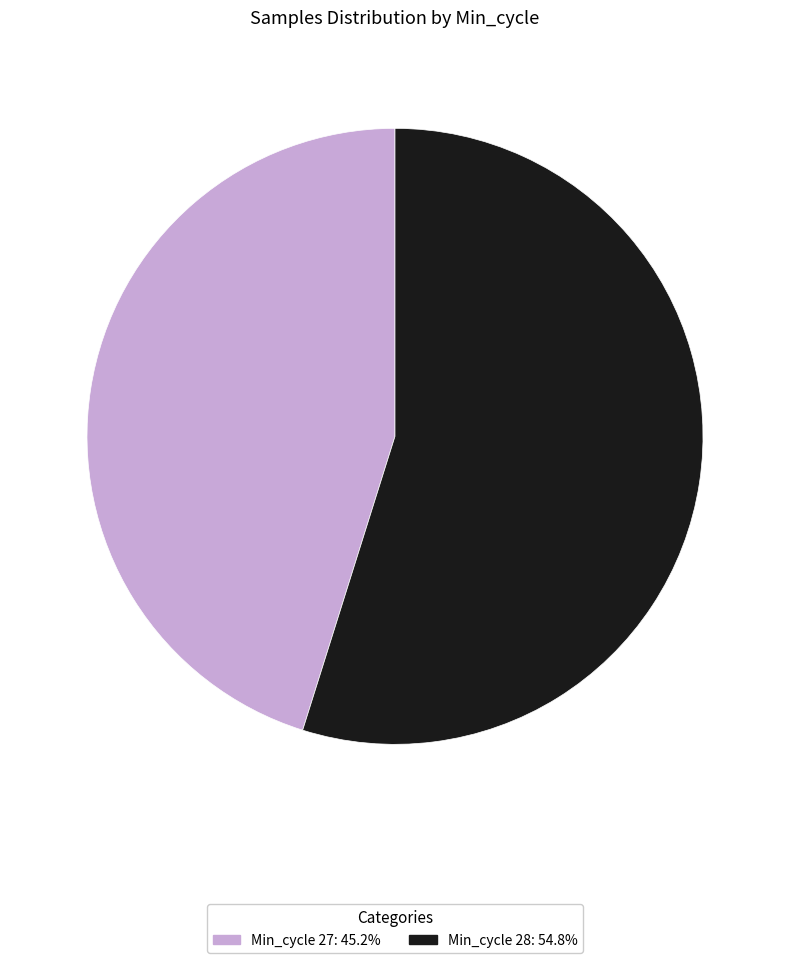

Is there a majority slice in this chart?

Yes